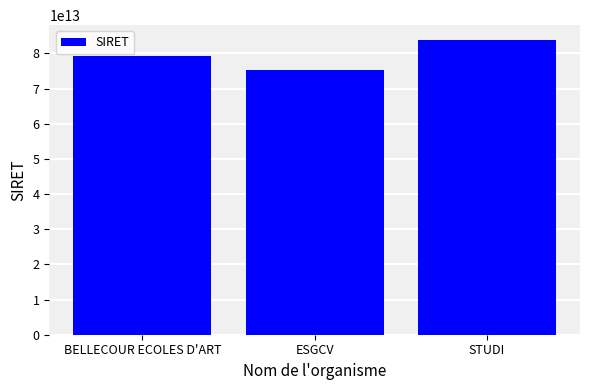

Between ESGCV and STUDI, which is larger?

STUDI